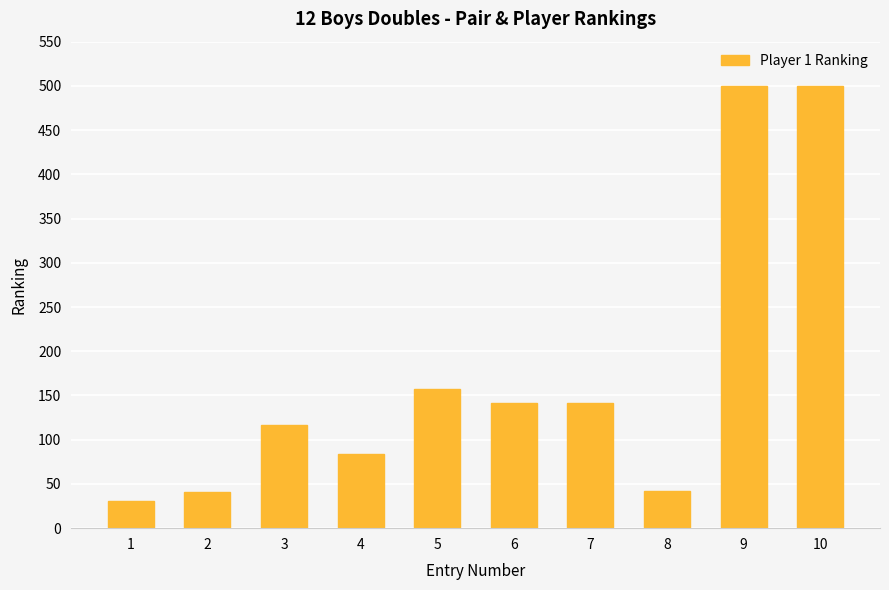

Which has a higher value, 2 or 4?

4